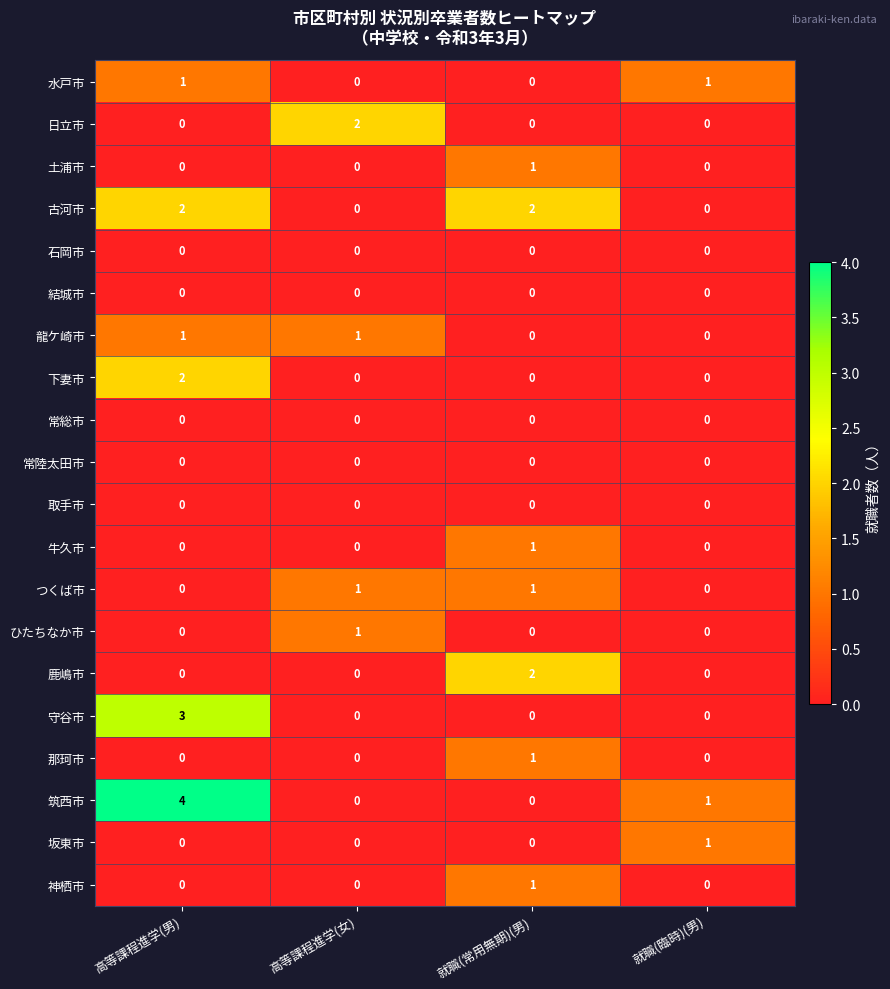

What is the spread (max minus min) of values at 高等課程進学(女)?

2